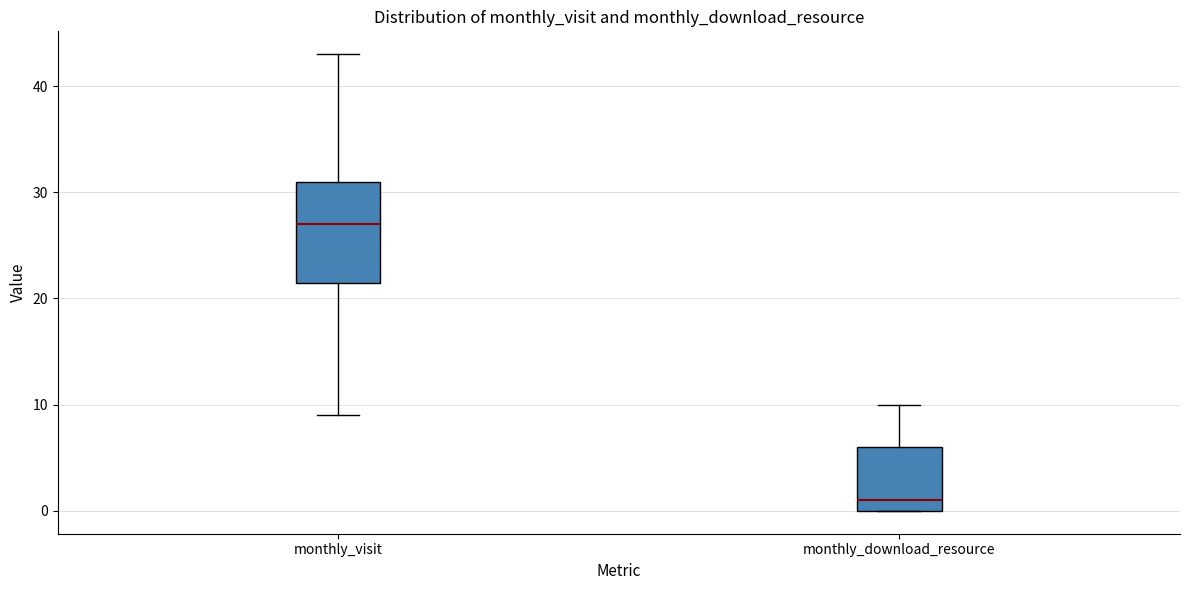

Reading left to right, read every box against the y-axis: the position of its median line, the range the box covers, and the ends of its whiskers. The values are not printed on the chart, so give them approximately, as read against the axis.

monthly_visit: median 27, box 22 to 31, whiskers 9 to 43
monthly_download_resource: median 1, box 0 to 6, whiskers 0 to 10